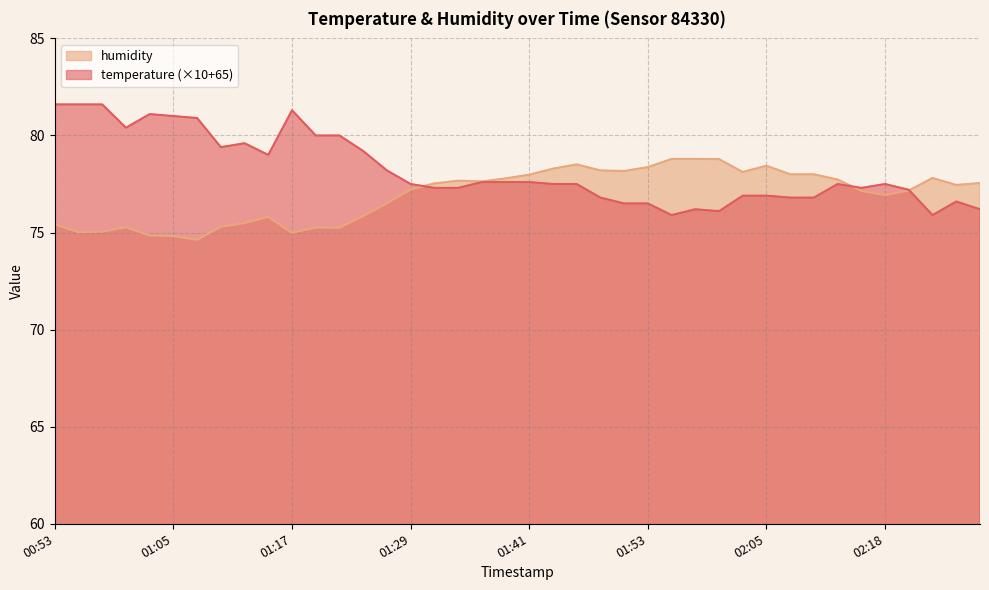

True or false: temperature and humidity intersect in this chart.

True